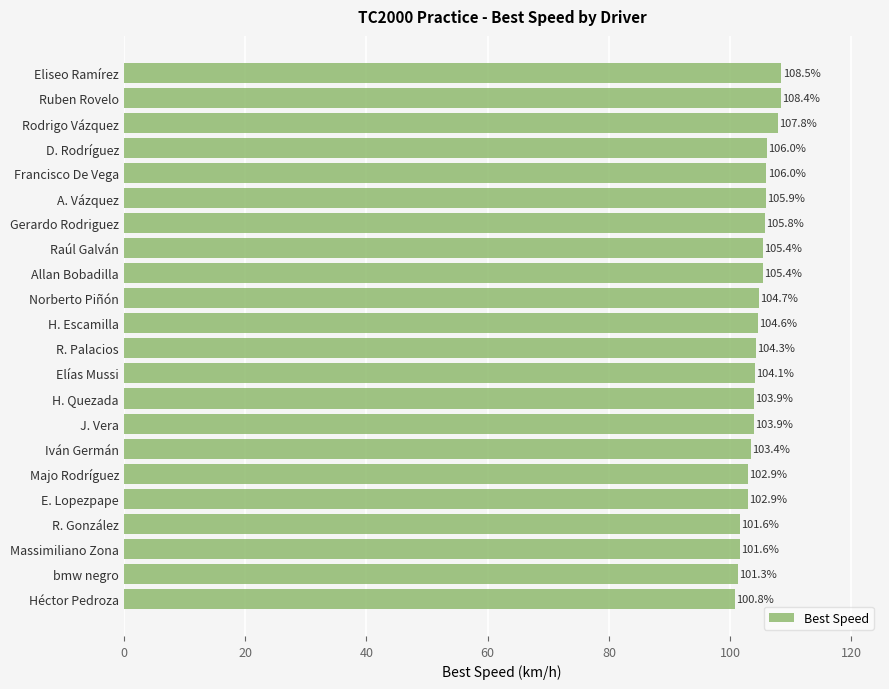

What position from the bottom is H. Quezada?

9